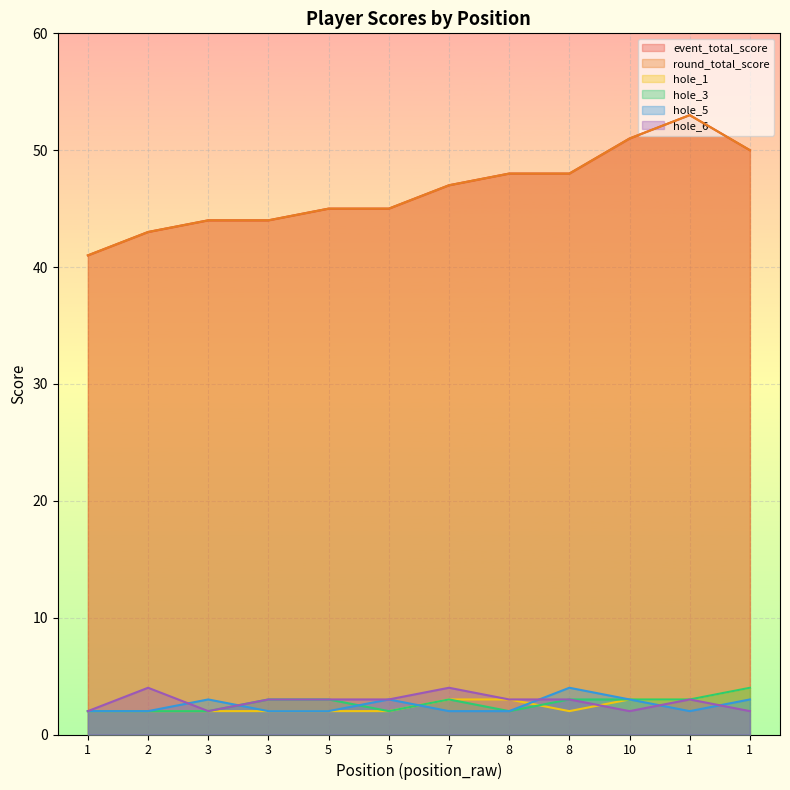

At which label is round_total_score closest to 47?

7